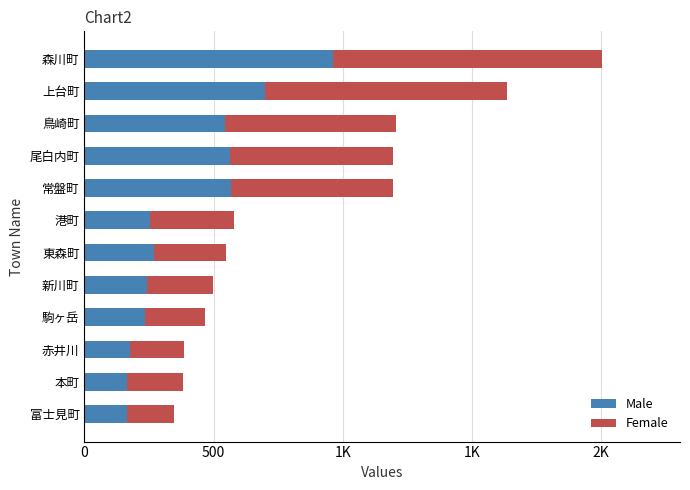

What are all the series names shown in the legend?

Male, Female